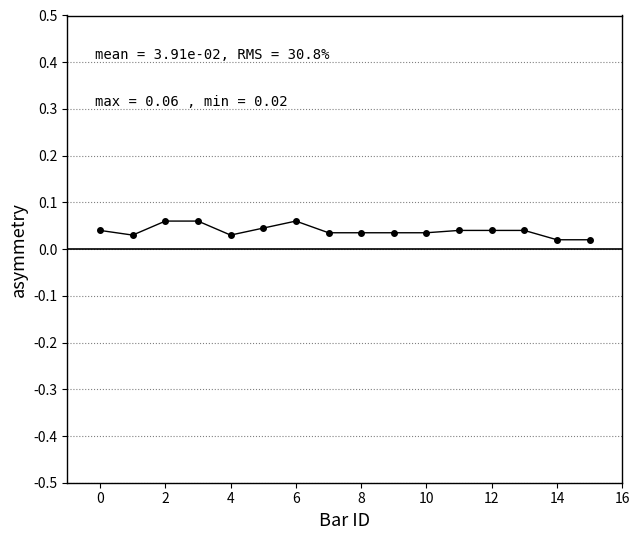

How many data points does each series have?

16